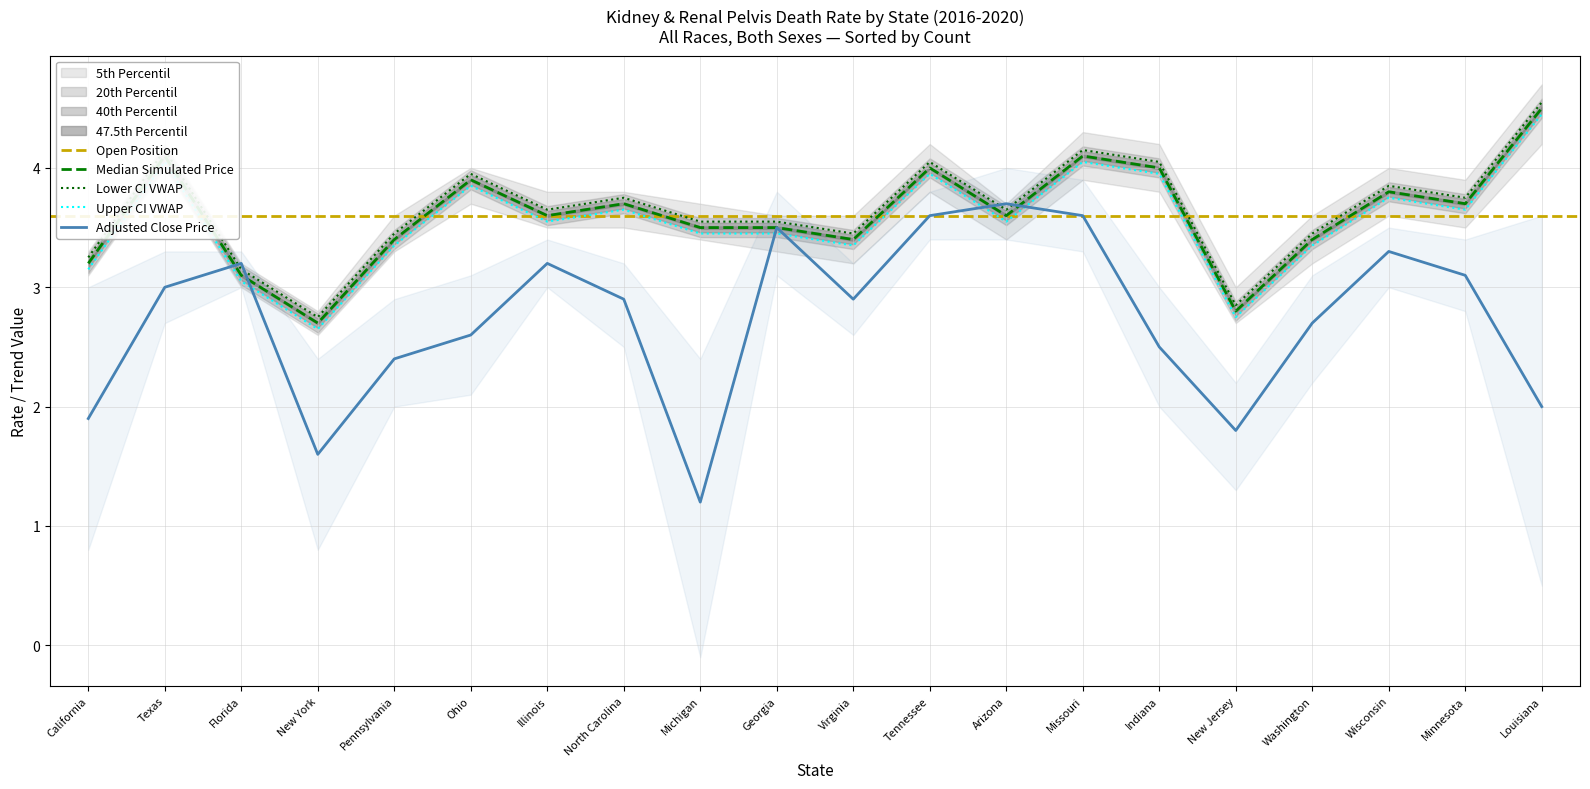

Reading left to right, what are all the values shown in this chart?

Age-Adjusted Death Rate: 3.2	4.1	3.1	2.7	3.4	3.9	3.6	3.7	3.5	3.5	3.4	4.0	3.6	4.1	4.0	2.8	3.4	3.8	3.7	4.5
Lower CI (Rate): 3.2	4.1	3.1	2.8	3.4	3.9	3.6	3.8	3.5	3.5	3.4	4.0	3.6	4.1	4.0	2.8	3.4	3.8	3.8	4.5
Upper CI (Rate): 3.2	4.0	3.1	2.7	3.4	3.9	3.6	3.7	3.5	3.5	3.4	4.0	3.6	4.0	4.0	2.8	3.4	3.8	3.7	4.5
5-Year Trend: 1.9	3.0	3.2	1.6	2.4	2.6	3.2	2.9	1.2	3.5	2.9	3.6	3.7	3.6	2.5	1.8	2.7	3.3	3.1	2.0